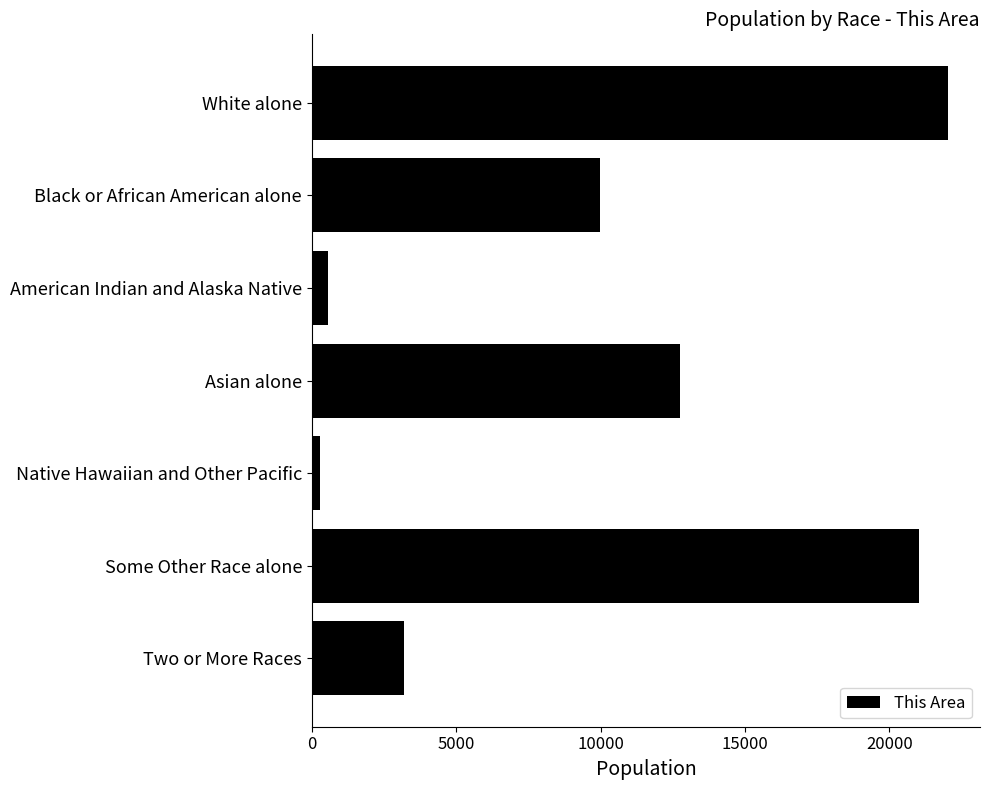

Reading bottom to top, transcribe all the data shown in this chart.

Two or More Races=3207	Some Other Race alone=21015	Native Hawaiian and Other Pacific=268	Asian alone=12738	American Indian and Alaska Native=567	Black or African American alone=9975	White alone=22043